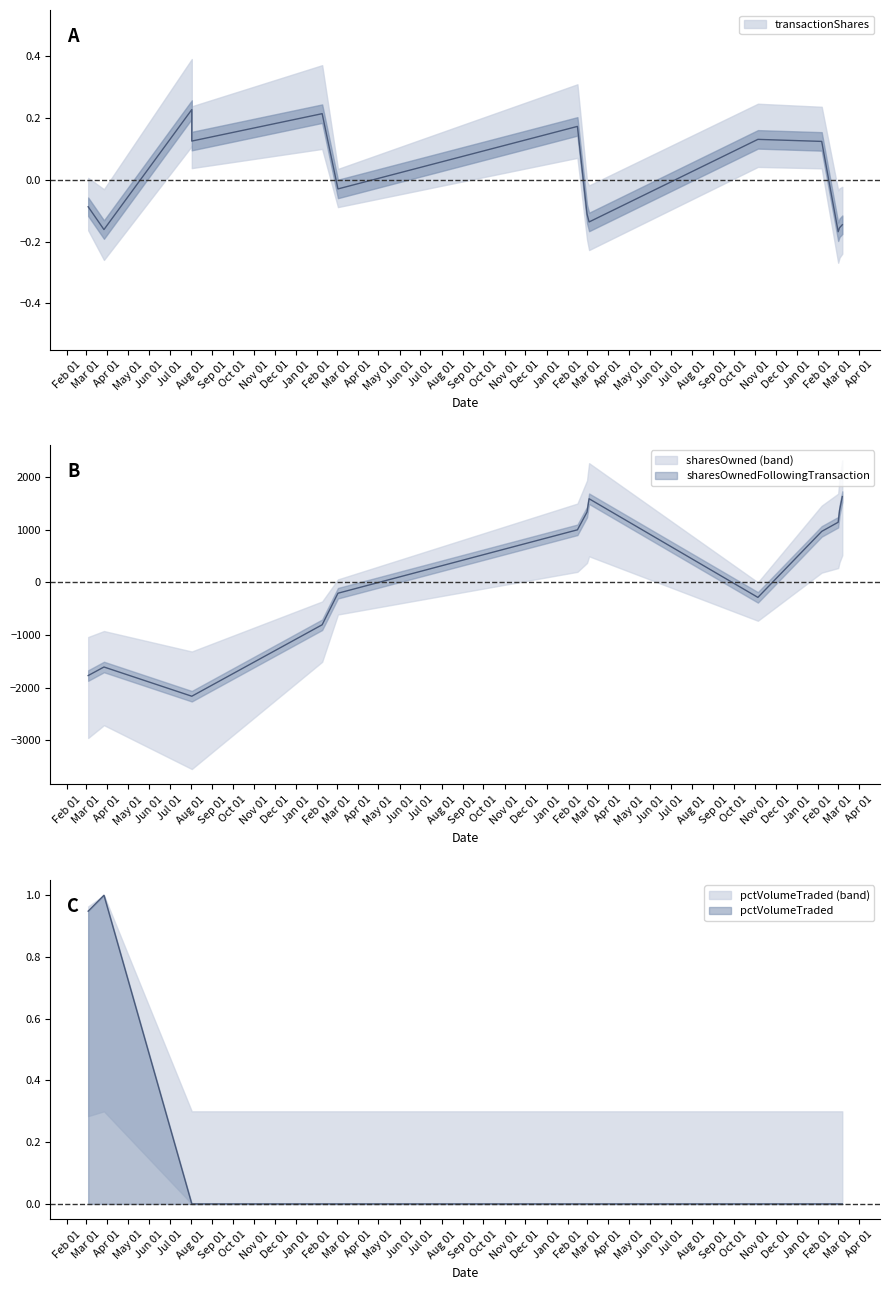

How many values in sharesOwnedFollowingTransaction are below zero?

7